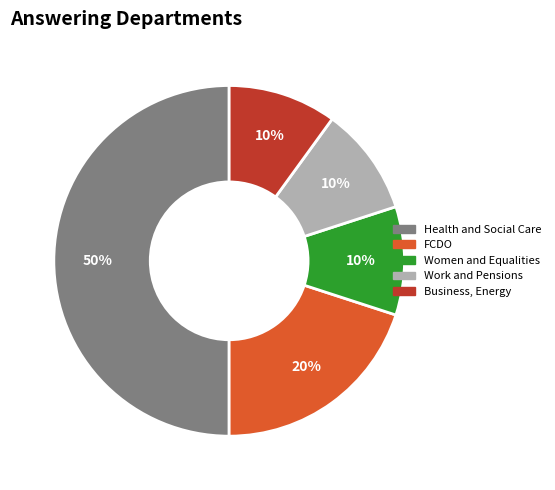

To the nearest percent, what is the difference between the largest and smallest slice percentages?

40%